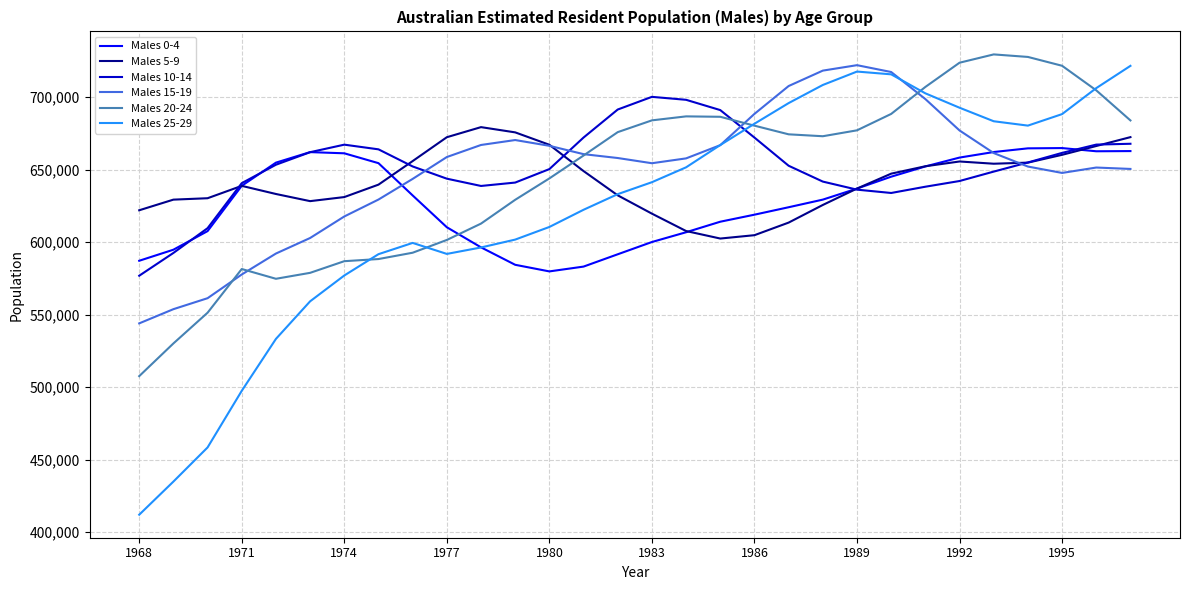

Which series has the largest range (max minus min)?

Males 25-29